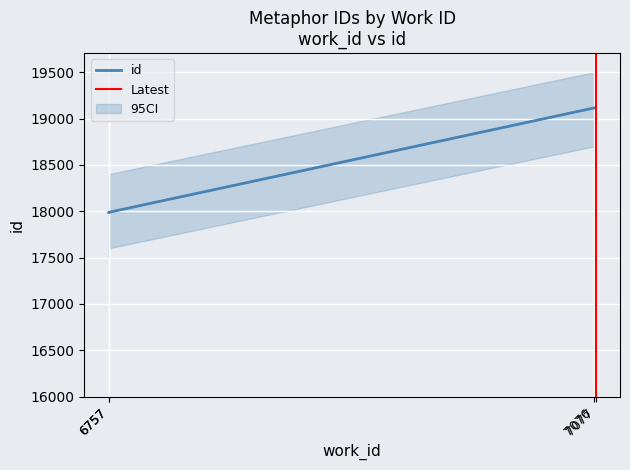

List the labels in order of value, largest first.

7077, 7076, 6757, 6757